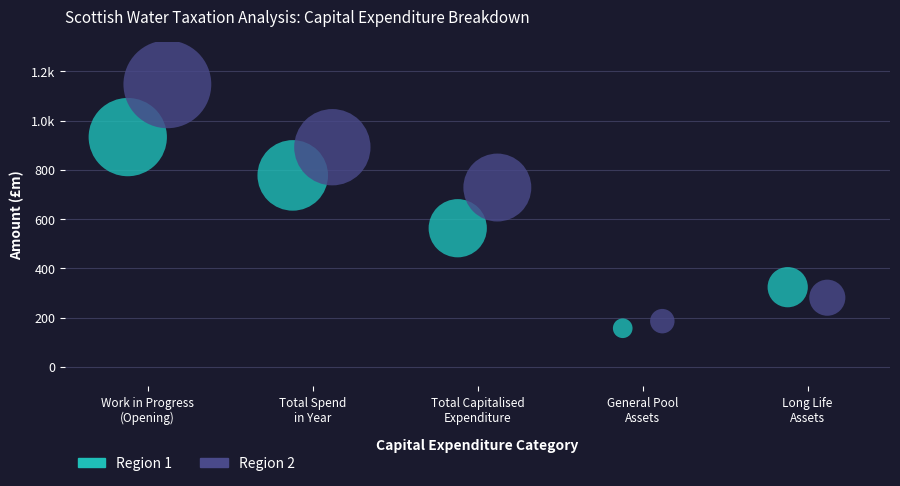

What are all the series names shown in the legend?

Region 1, Region 2